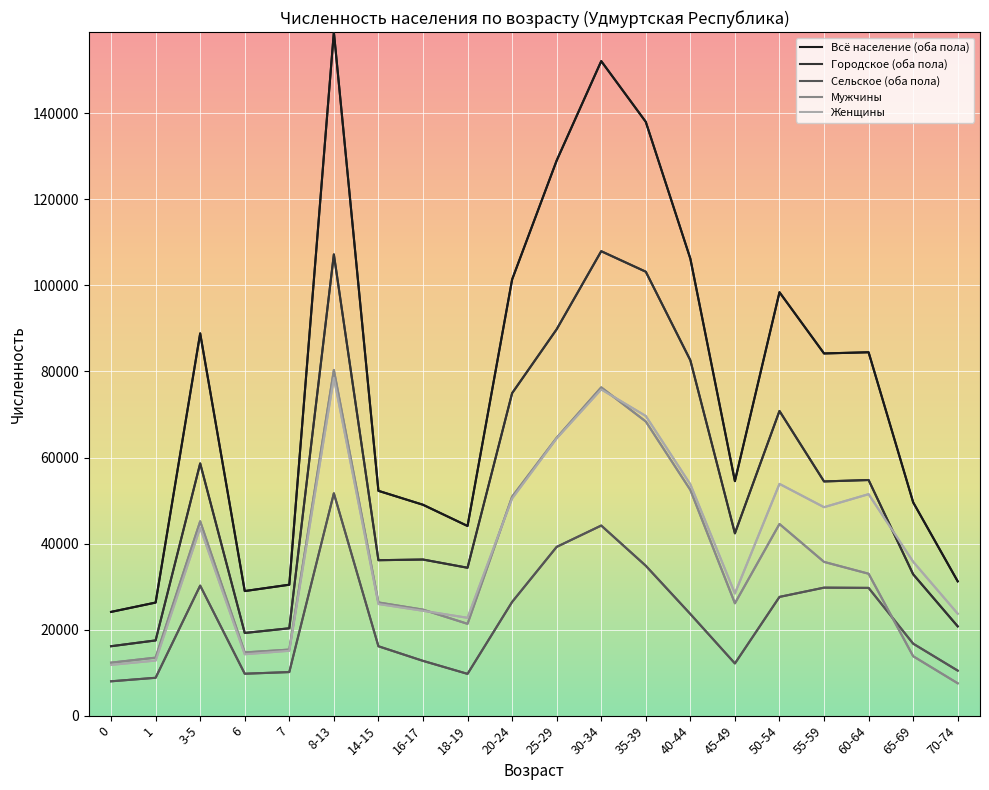

The value of Городское (оба пола) at 25-29 is 89812. True or false?

True